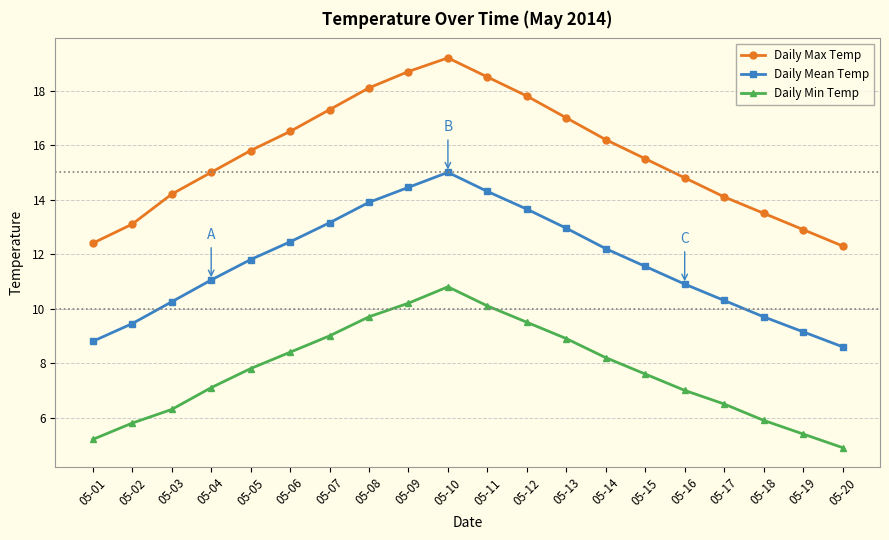

What is the sum of all Daily Mean Temp values?

233.6